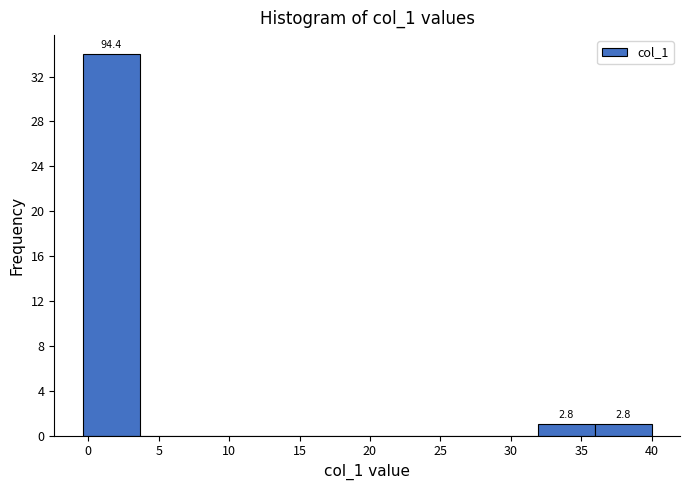

Over which range of the x-axis is the bar tallest?

-0.5 to 3.5